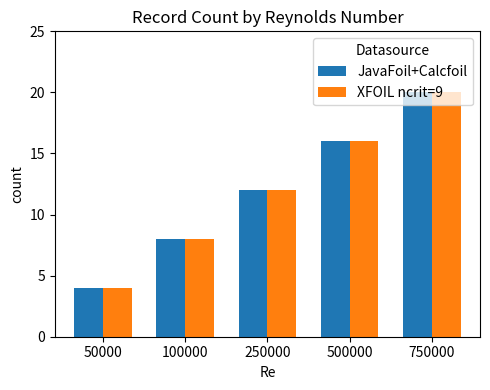

Which category has the highest value in the JavaFoil+Calcfoil series?

750000